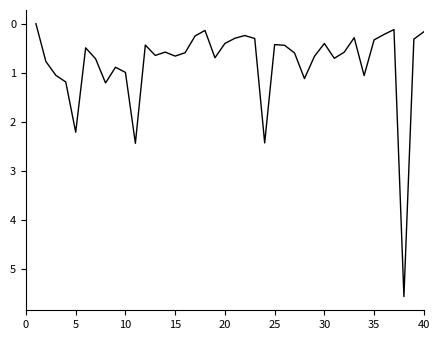

How many lines are shown in the chart?

1